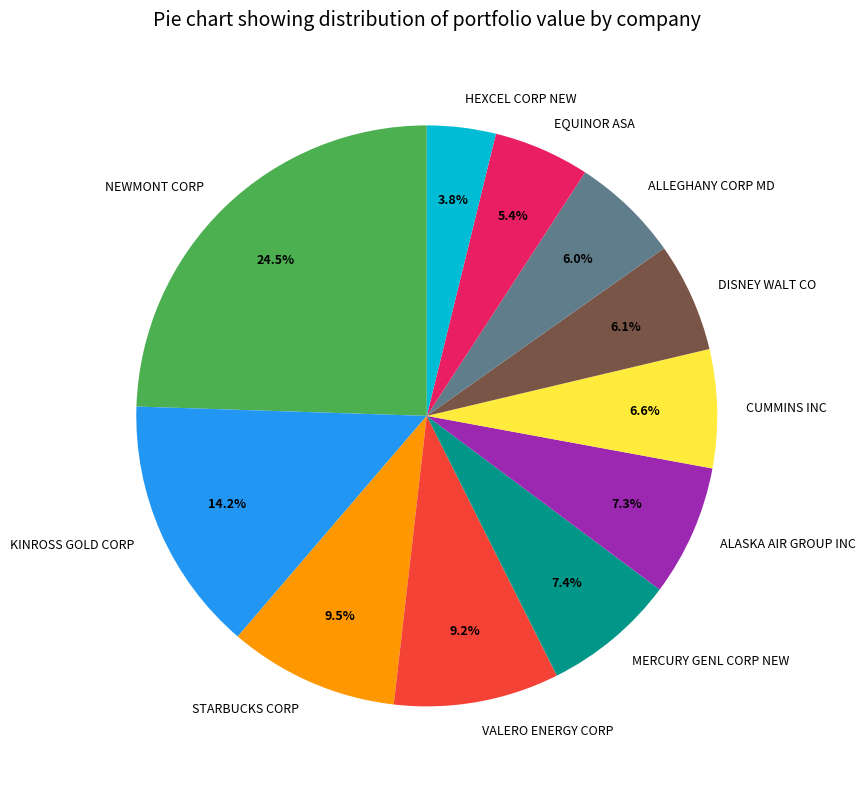

To the nearest percent, what percentage of the pie is EQUINOR ASA?

5%